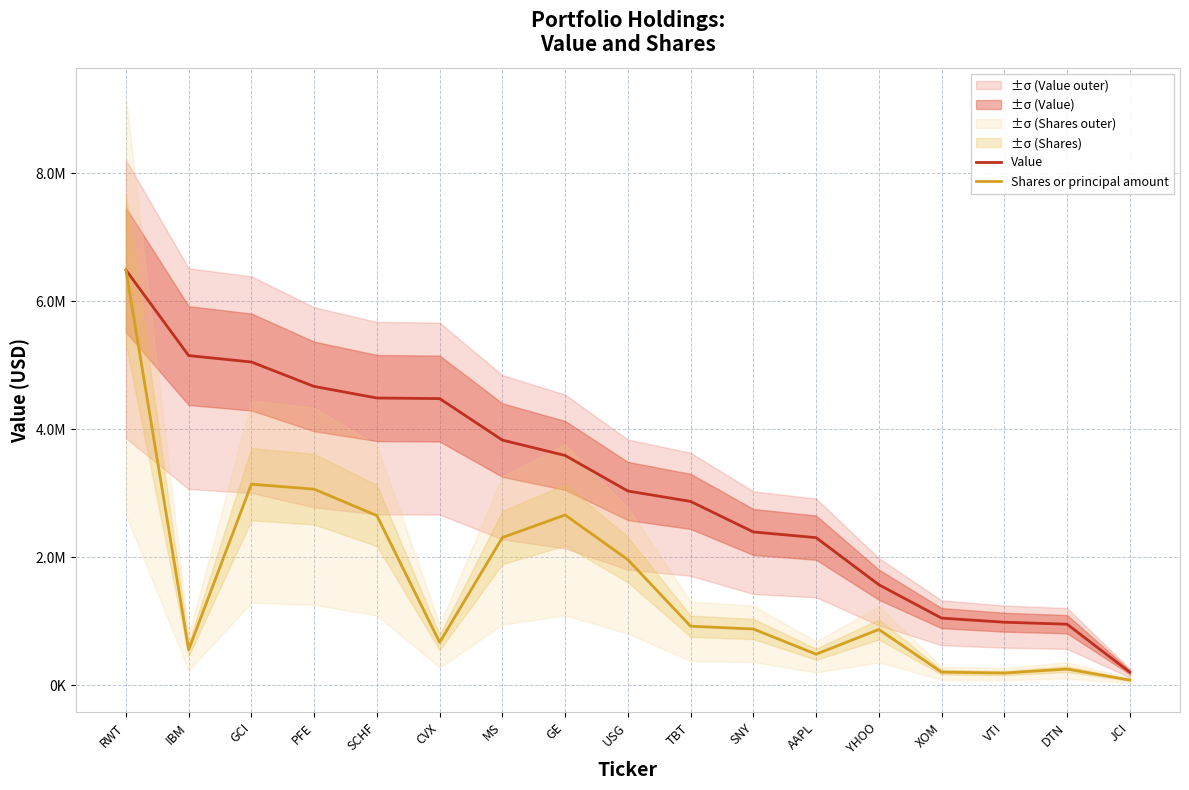

What is the difference between the second highest and minimum values in the Shares or principal amount series?

3062368.0